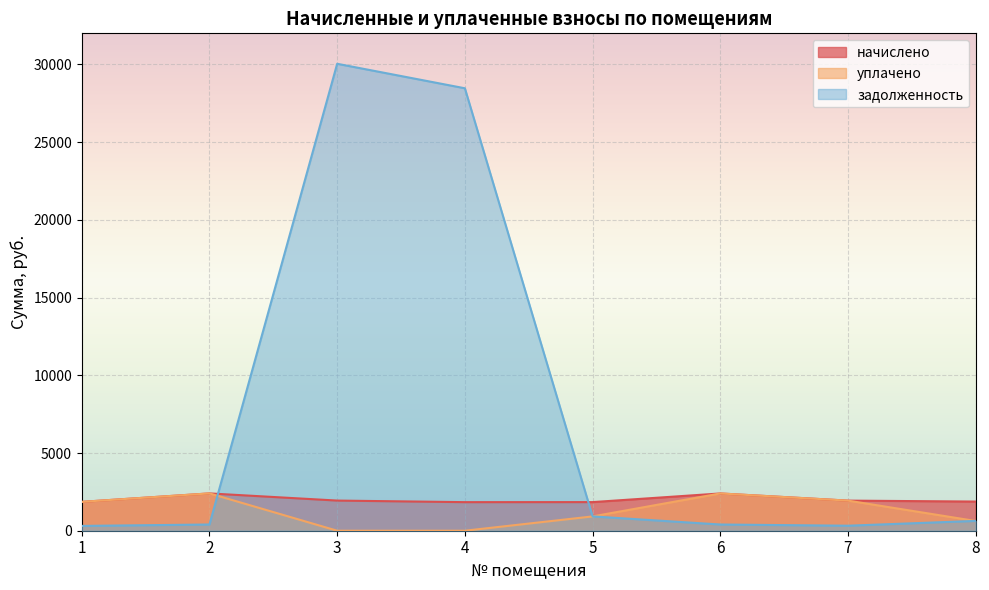

Which category has the highest value across all series?

3